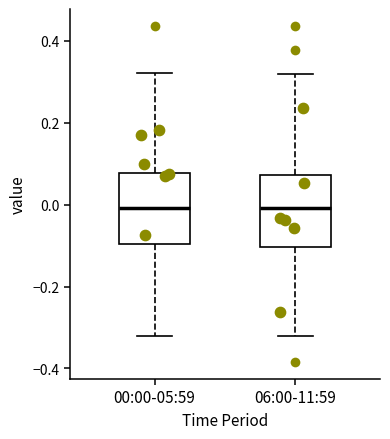

Reading left to right, read every box against the y-axis: the position of its median line, the range the box covers, and the ends of its whiskers. The values are not printed on the chart, so give them approximately, as read against the axis.

00:00-05:59: median 0.00, box -0.10 to 0.08, whiskers -0.32 to 0.32
06:00-11:59: median 0.00, box -0.10 to 0.08, whiskers -0.32 to 0.32